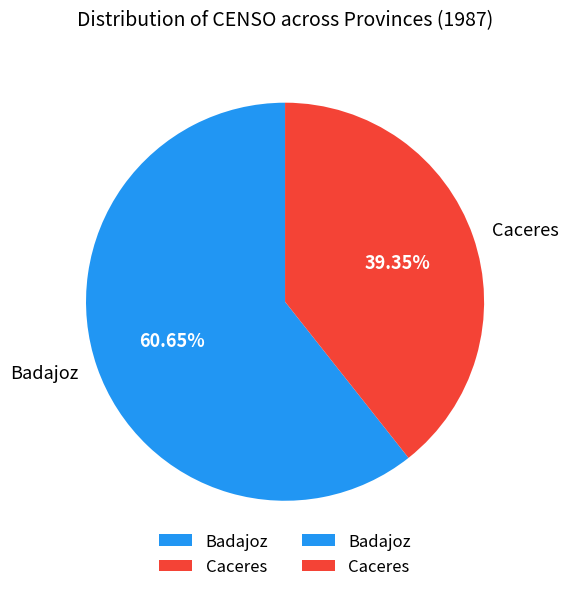

Which category has the biggest portion of the pie?

Badajoz